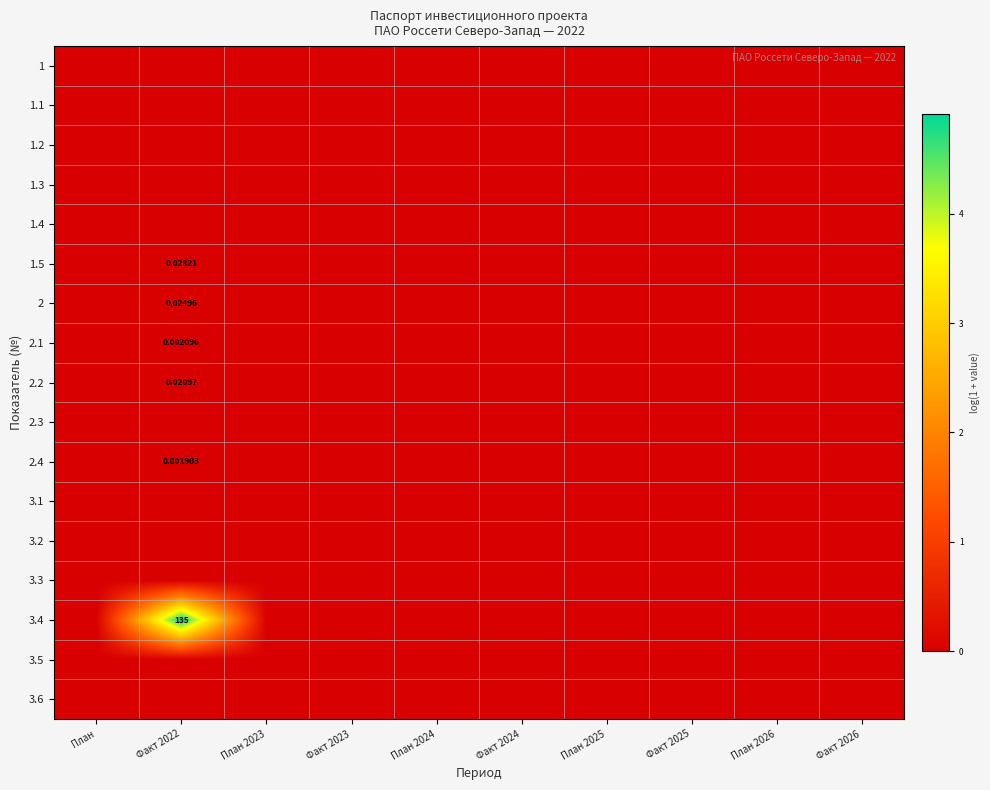

Which label corresponds to the largest value in the chart?

Факт 2022